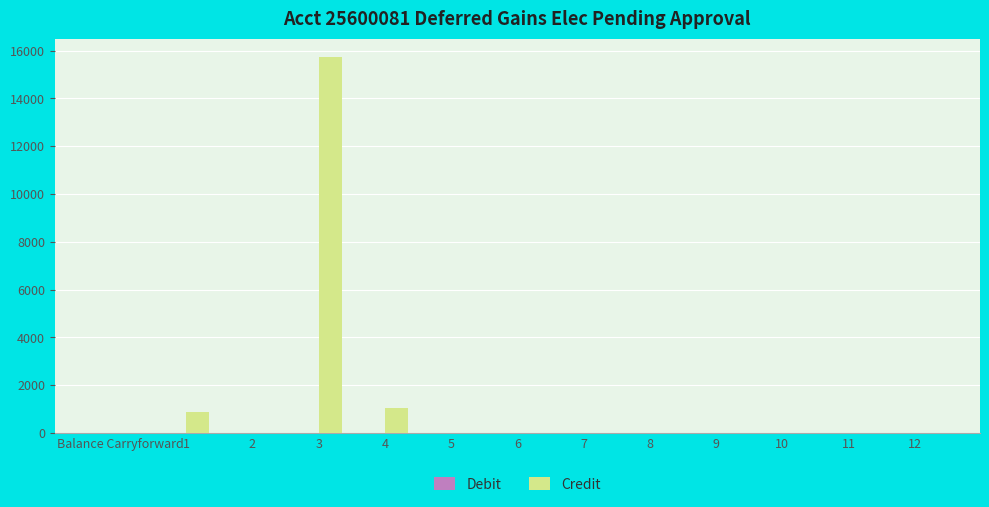

The value at 3 is 15717.1. True or false?

True